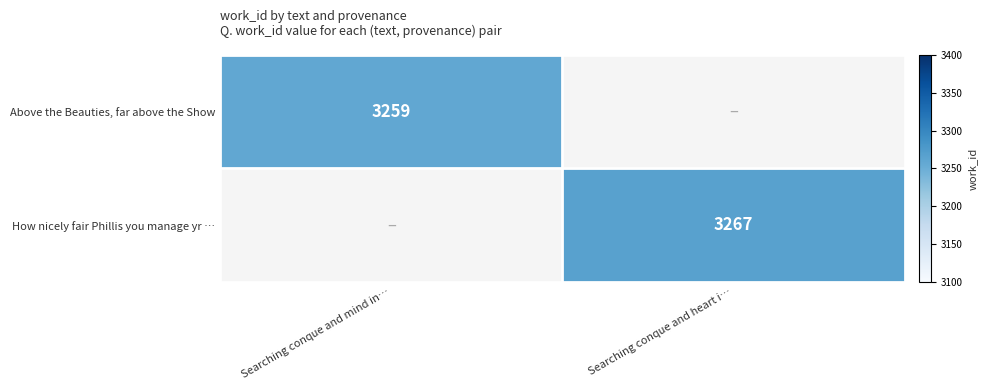

Is the value of Above the Beauties, far above the Show at Searching conque and mind in… greater than the value of How nicely fair Phillis you manage yr … at Searching conque and heart i…?

No